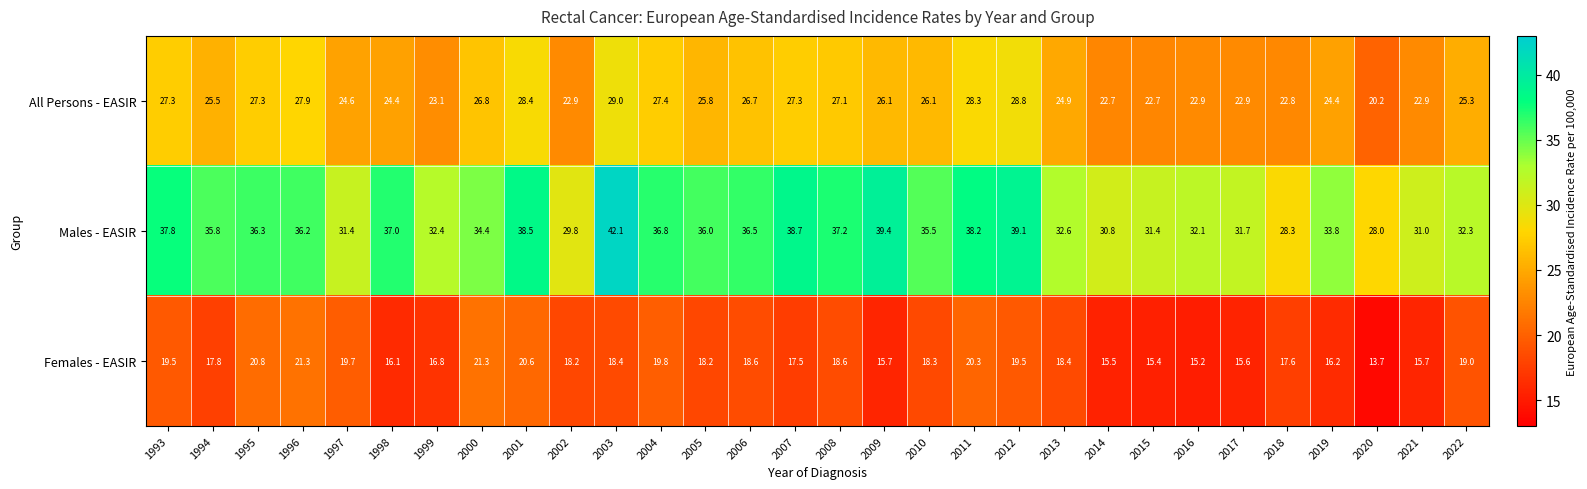

Which label corresponds to the largest value in the chart?

2003